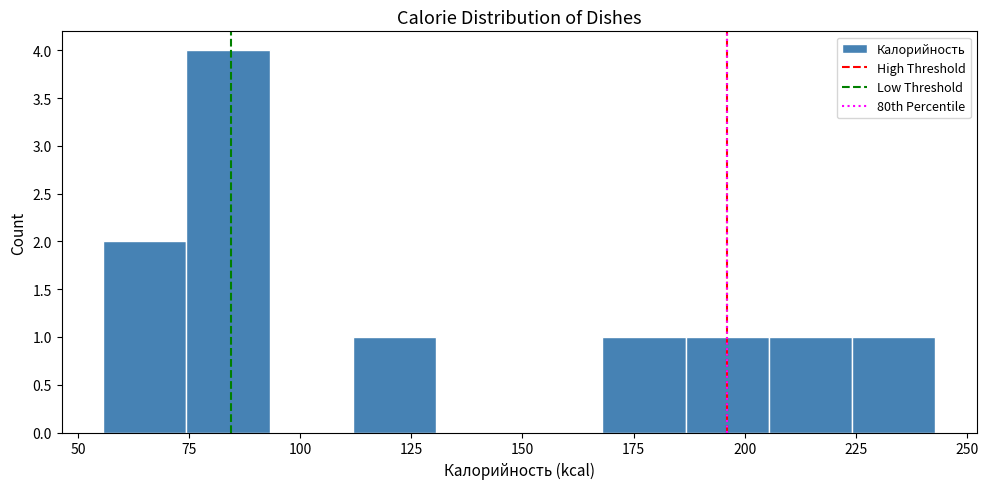

Read against the x-axis, roughly where is the centre of the tallest bar?

85